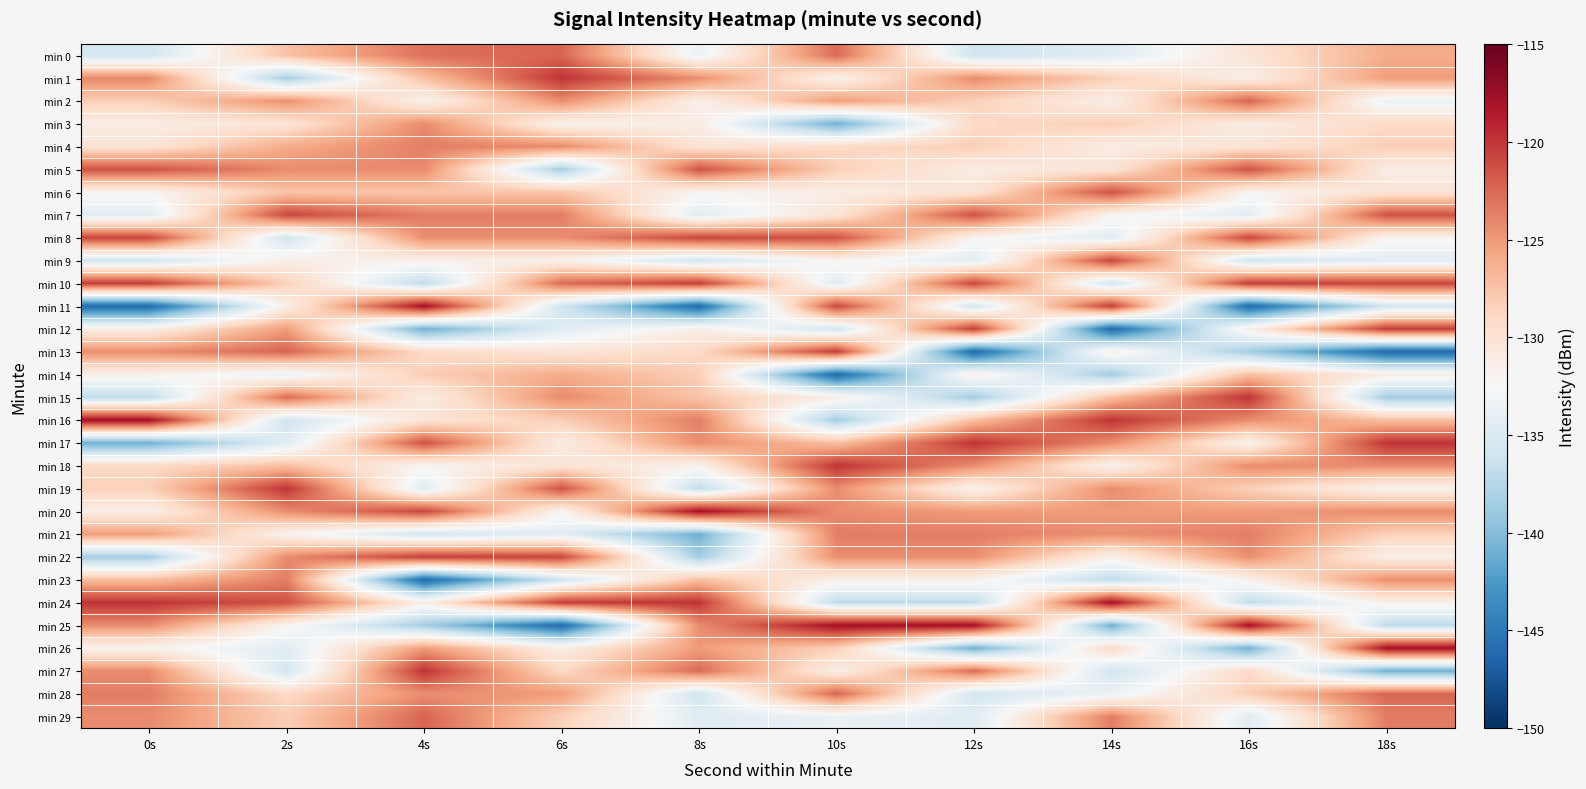

Between 0s and 16s, which is larger?

16s